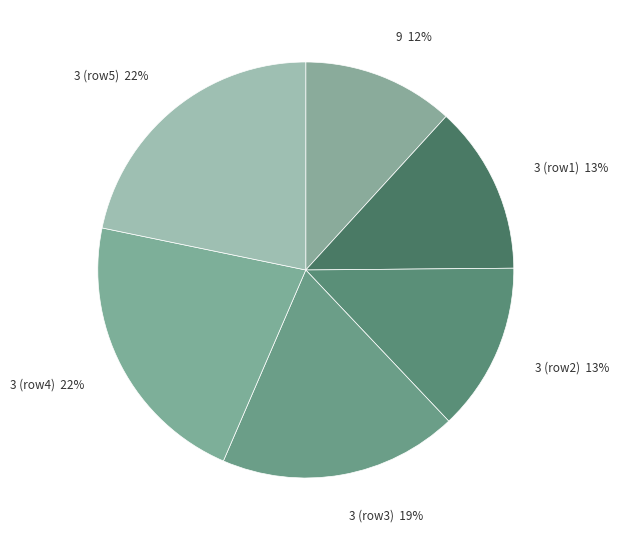

To the nearest percent, what portion does 3 (row1) represent?

13%